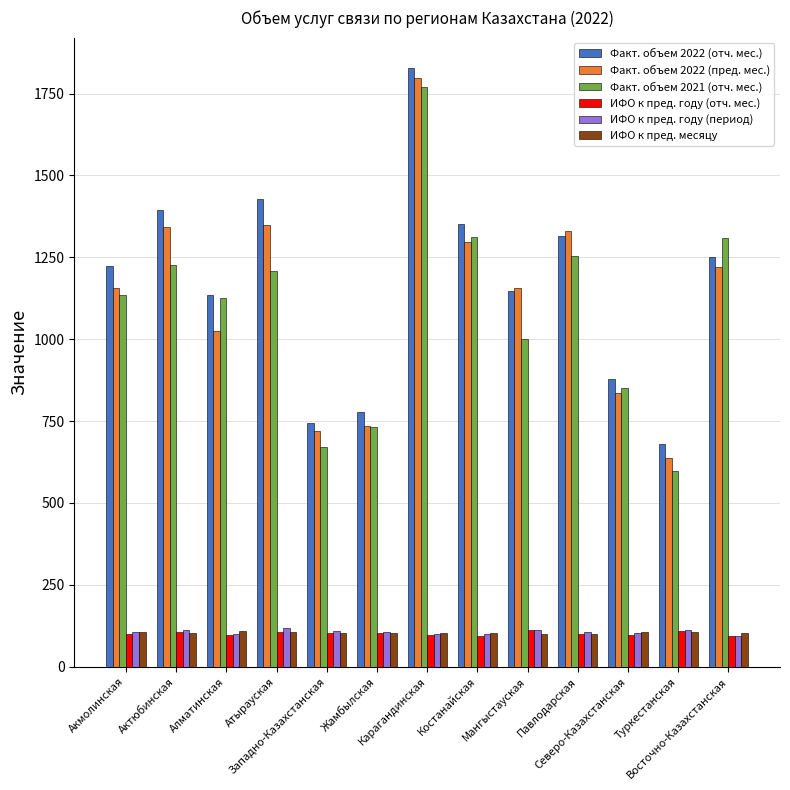

Where does the ИФО к пред. месяцу series first go above 104?

Акмолинская